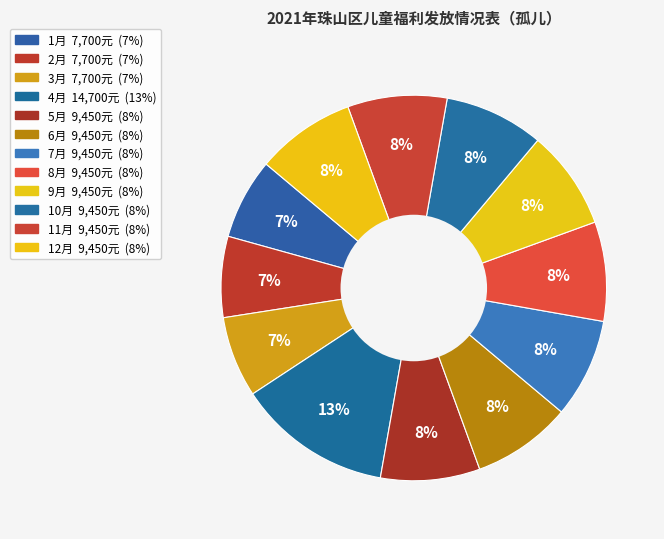

Is there a majority slice in this chart?

No